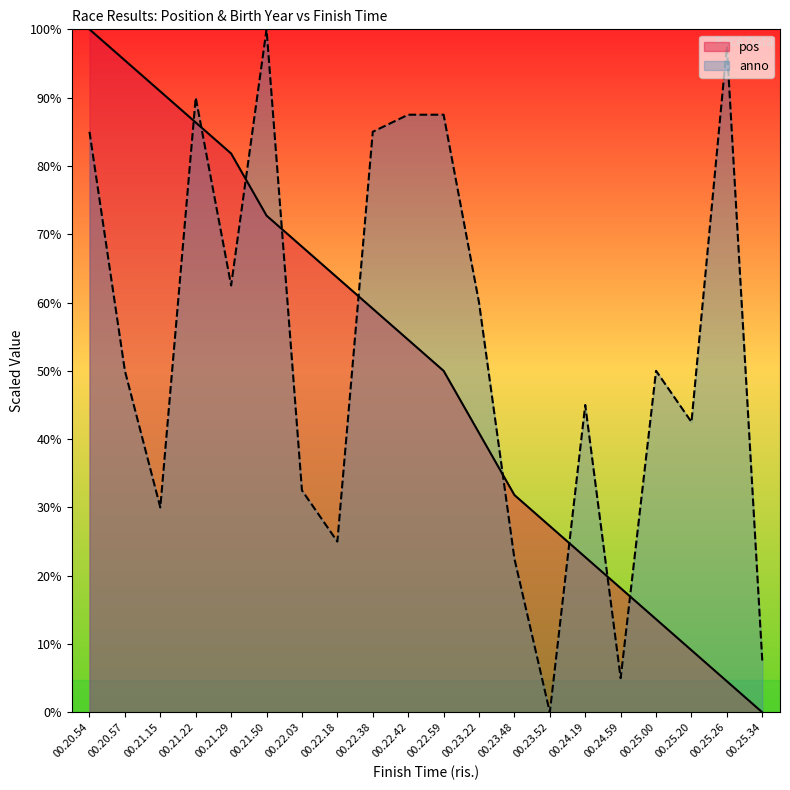

True or false: anno has a value of 157.5 at 00.23.48.

False